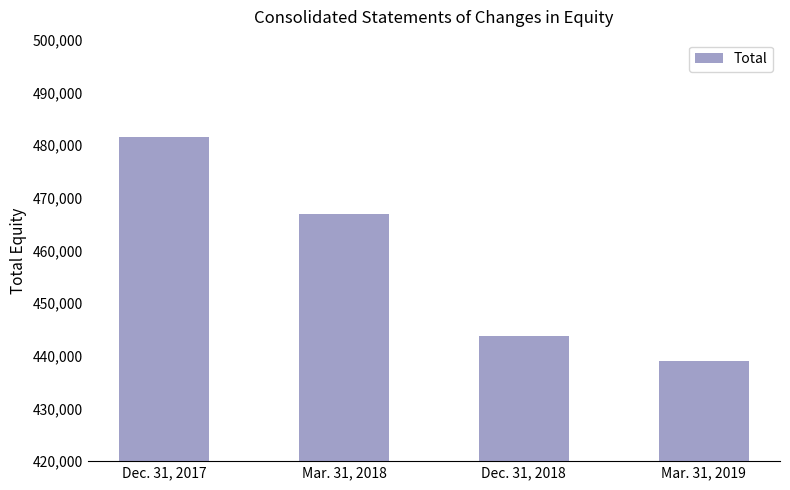

Count the number of data series in this chart.

1